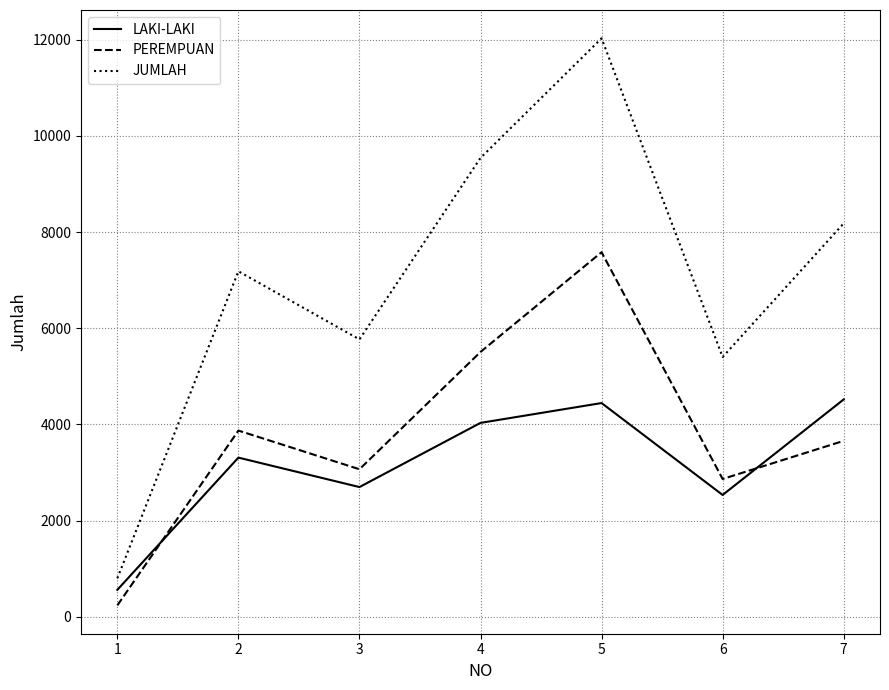

What is the highest value of the JUMLAH series?

12025